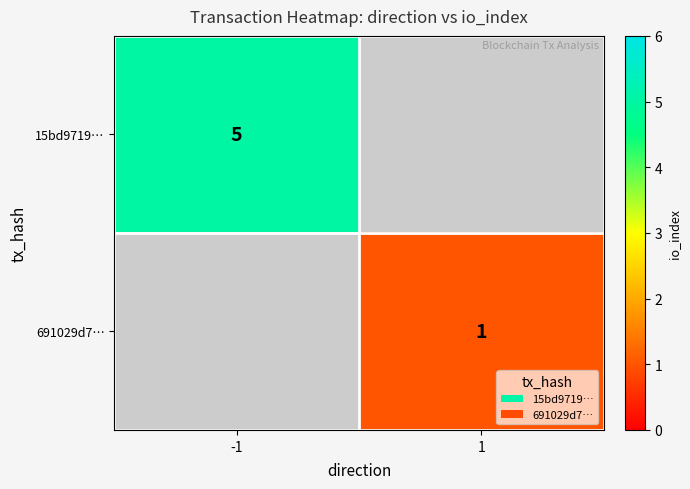

Is it true that 15bd9719… equals 8 at -1?

False